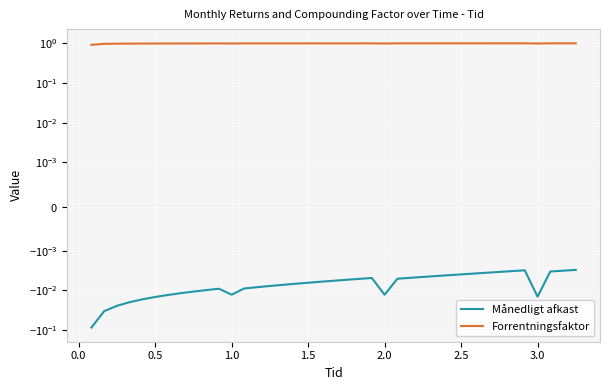

How many categories are shown in the chart?

39